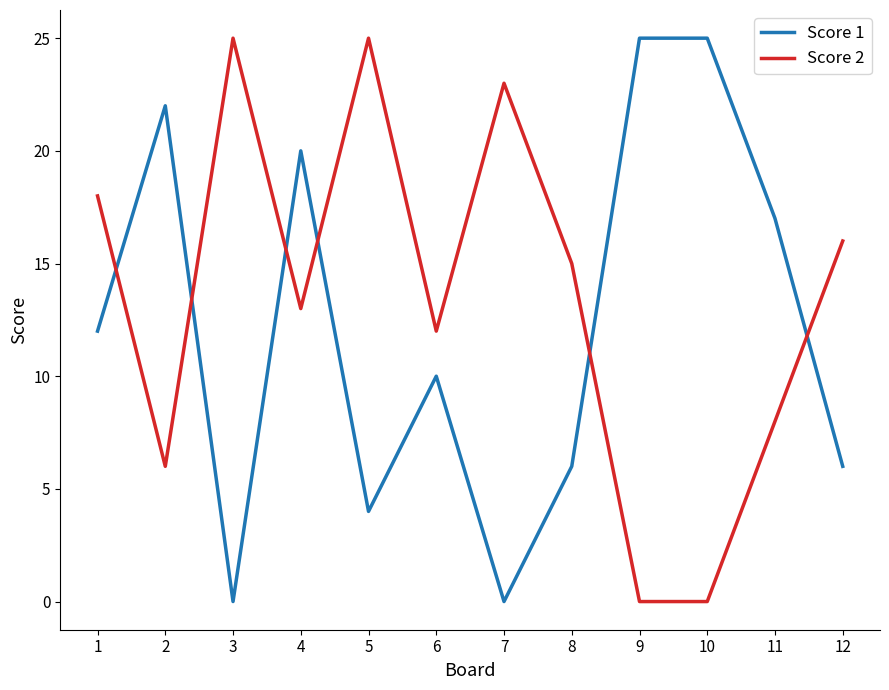

How many times do Score 2 and Score 1 cross each other?

6